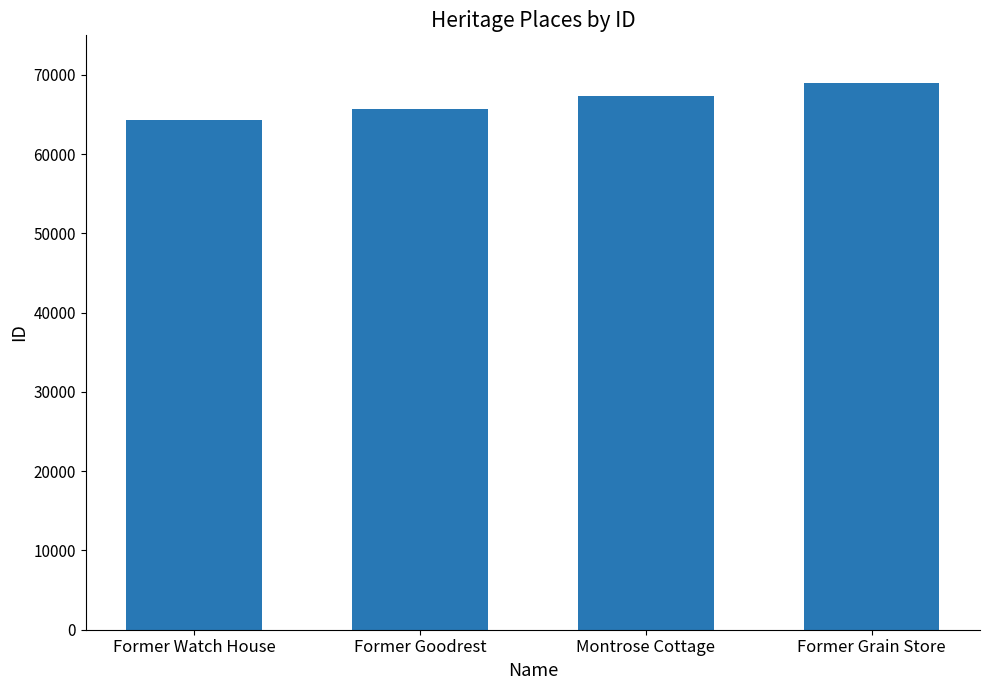

What value does the data have at Former Watch House, to the nearest 50?

64350